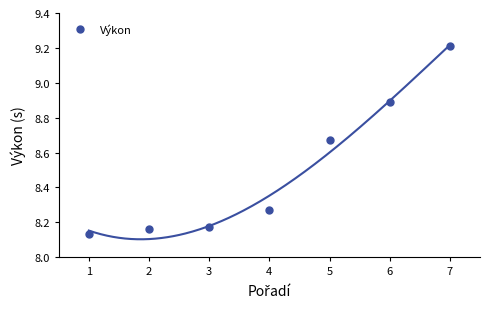

Which category has the highest value in the Výkon series?

7